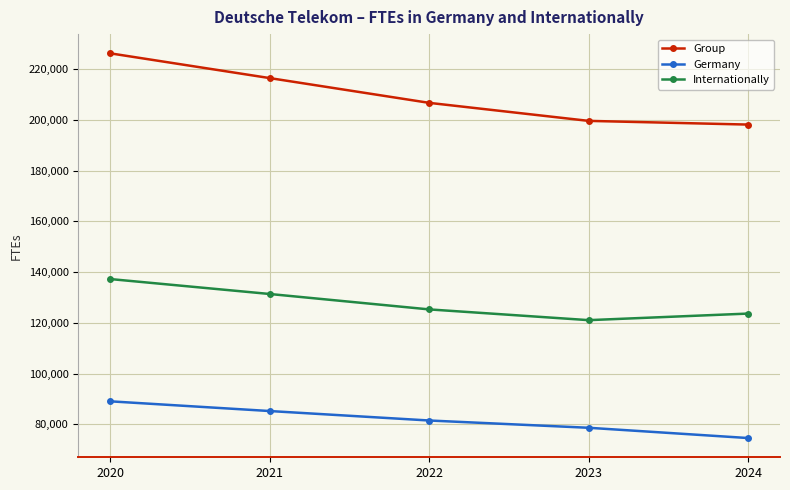

Reading right to left, transcribe all the data shown in this chart.

Group: 2024=198194	2023=199652	2022=206759	2021=216528	2020=226291
Germany: 2024=74550	2023=78600	2022=81469	2021=85200	2020=89032
Internationally: 2024=123644	2023=121052	2022=125290	2021=131368	2020=137258